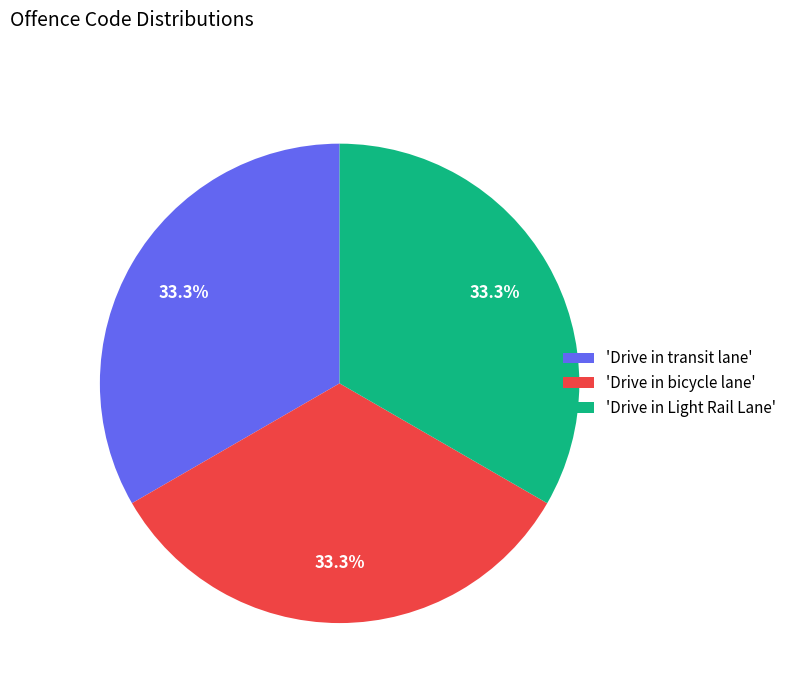

How many segments does this pie chart have?

3